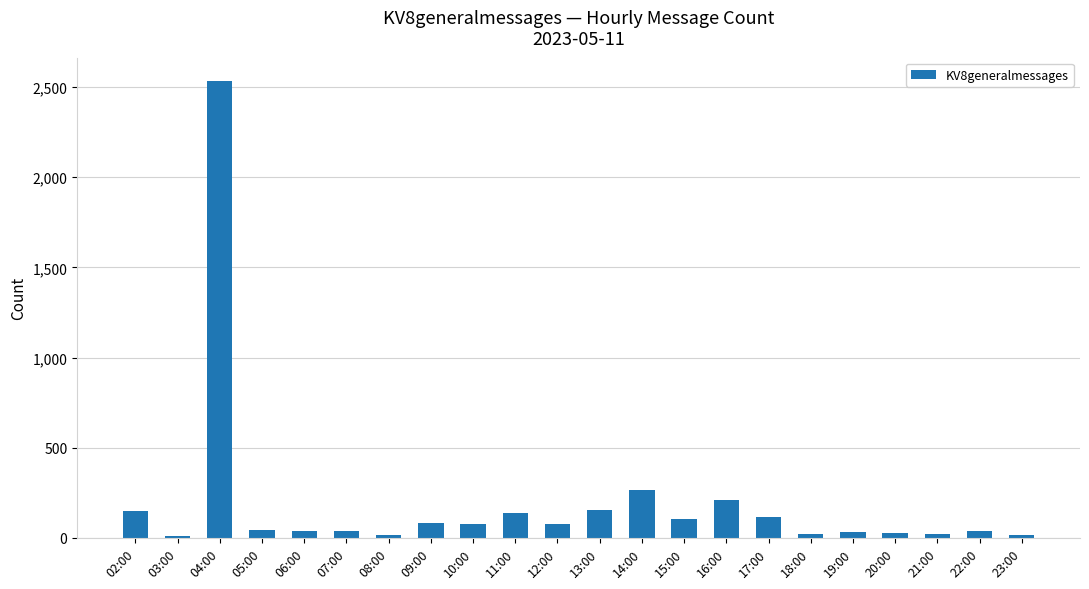

At which label is the value closest to 1272?

14:00